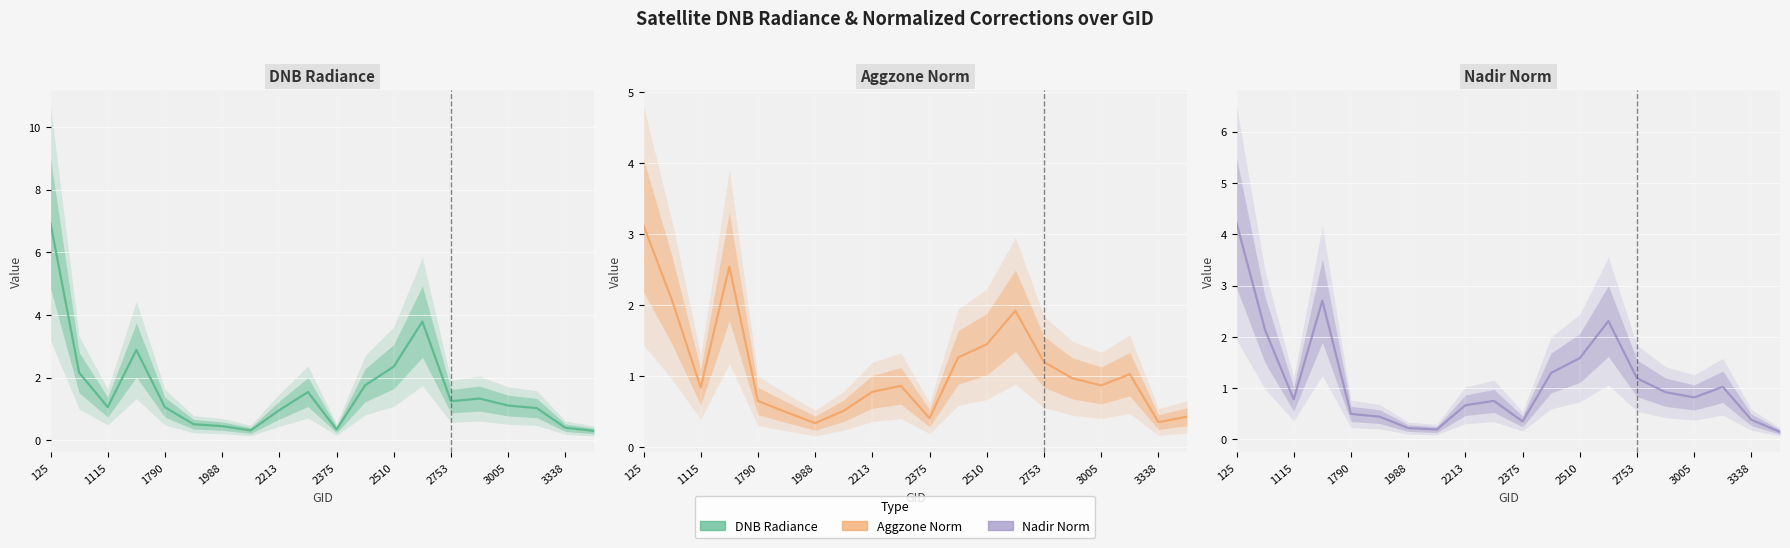

Which label corresponds to the largest value in the chart?

125